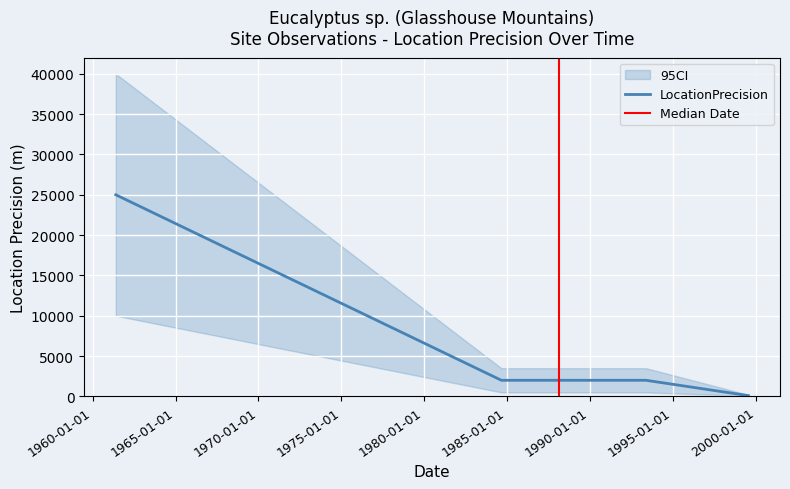

The value at 1993-05-17 is 3447. True or false?

False